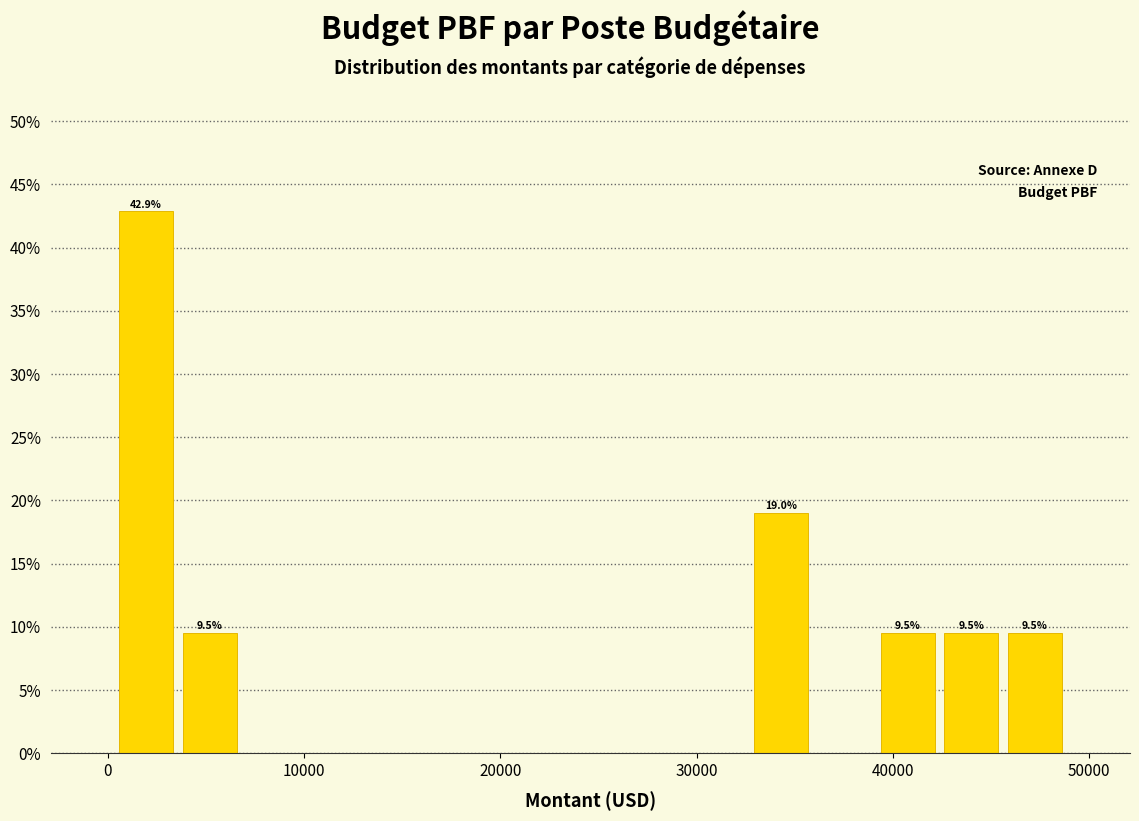

Read against the x-axis, roughly where is the centre of the tallest bar?

2000